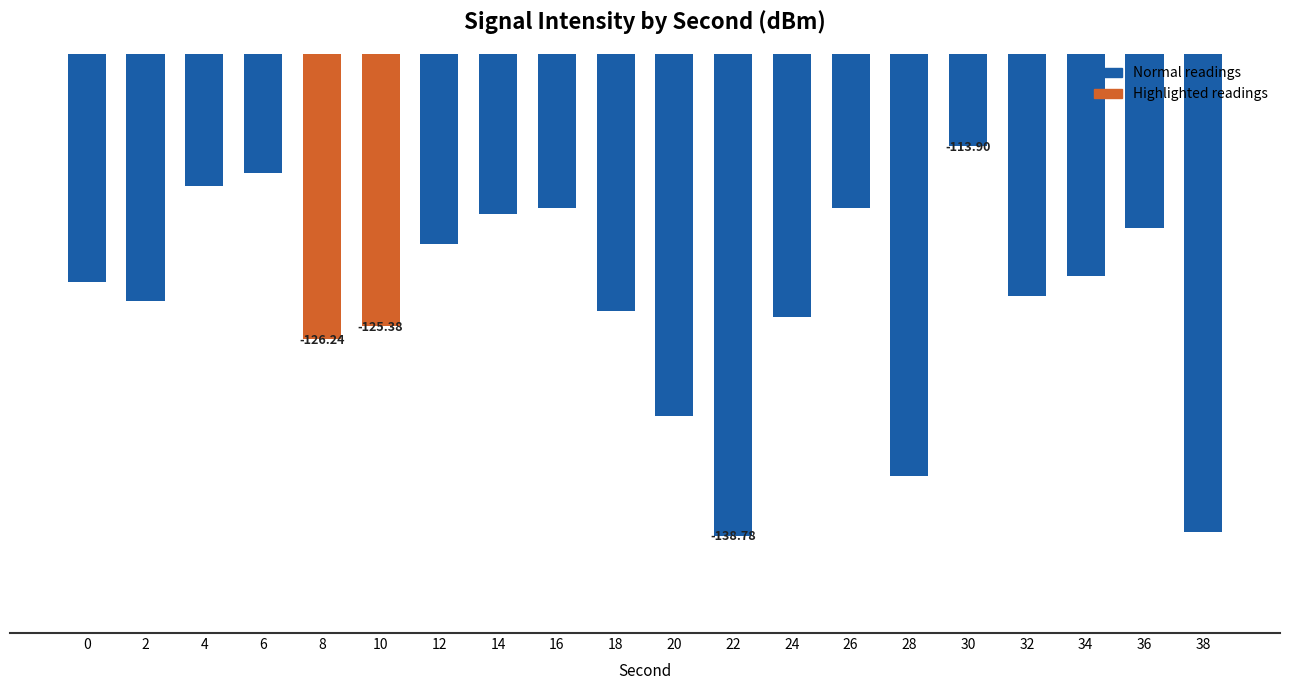

Are the bars grouped side by side (vs. stacked)?

No